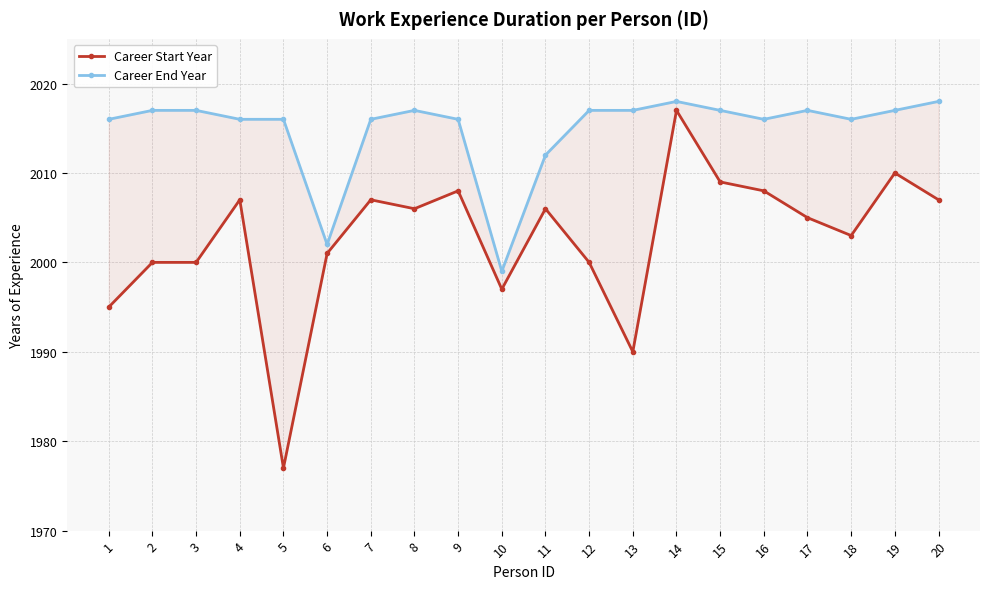

Reading right to left, what are all the values shown in this chart?

Career Start Year: 20=2007	19=2010	18=2003	17=2005	16=2008	15=2009	14=2017	13=1990	12=2000	11=2006	10=1997	9=2008	8=2006	7=2007	6=2001	5=1977	4=2007	3=2000	2=2000	1=1995
Career End Year: 20=2018	19=2017	18=2016	17=2017	16=2016	15=2017	14=2018	13=2017	12=2017	11=2012	10=1999	9=2016	8=2017	7=2016	6=2002	5=2016	4=2016	3=2017	2=2017	1=2016